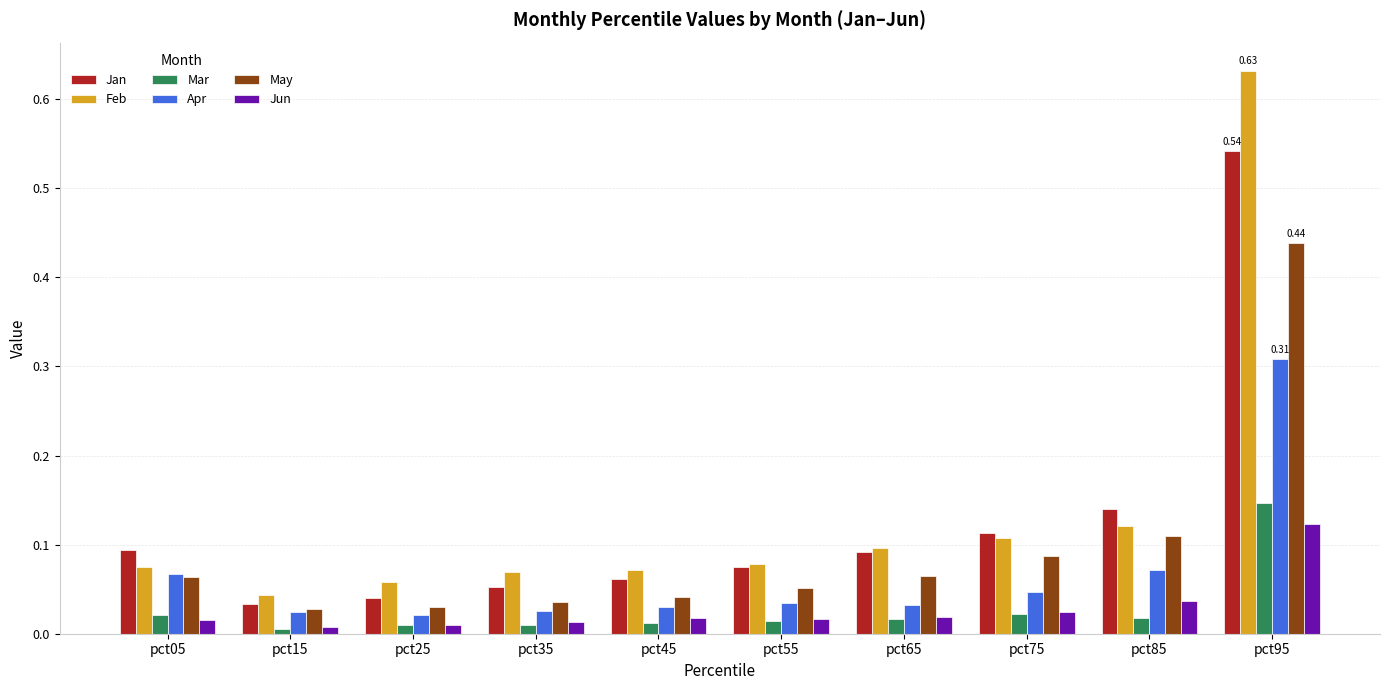

Is the value of Mar at pct55 greater than the value of Feb at pct55?

No